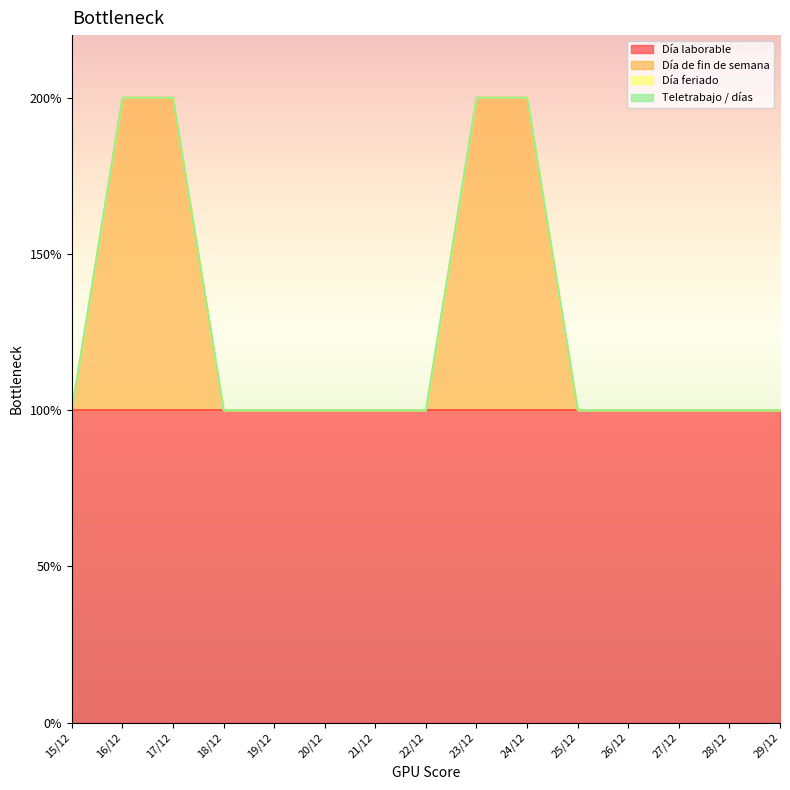

The value of Teletrabajo / días at 27/12 is 0. True or false?

True